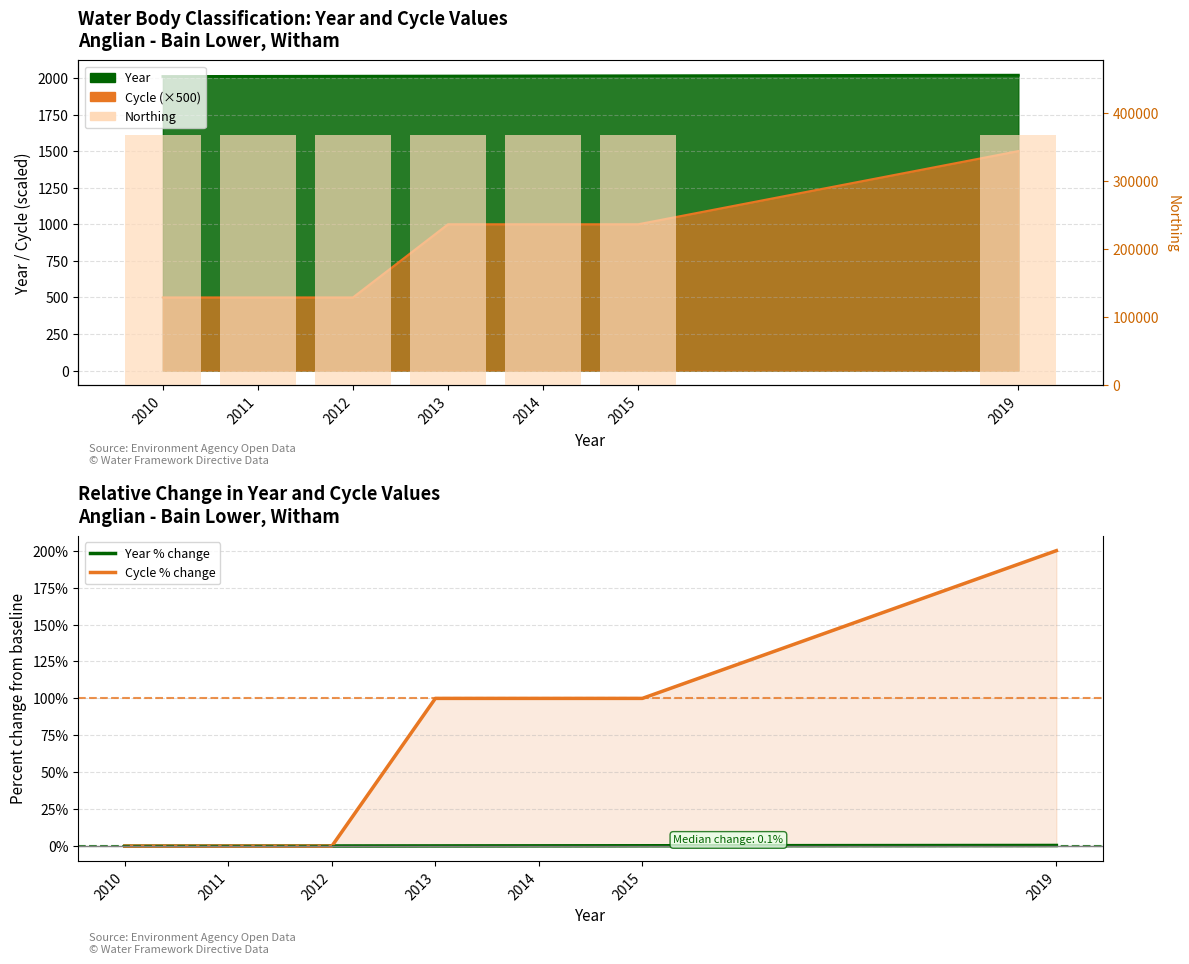

True or false: Year % change has a value of 0.1 at 2012.

False